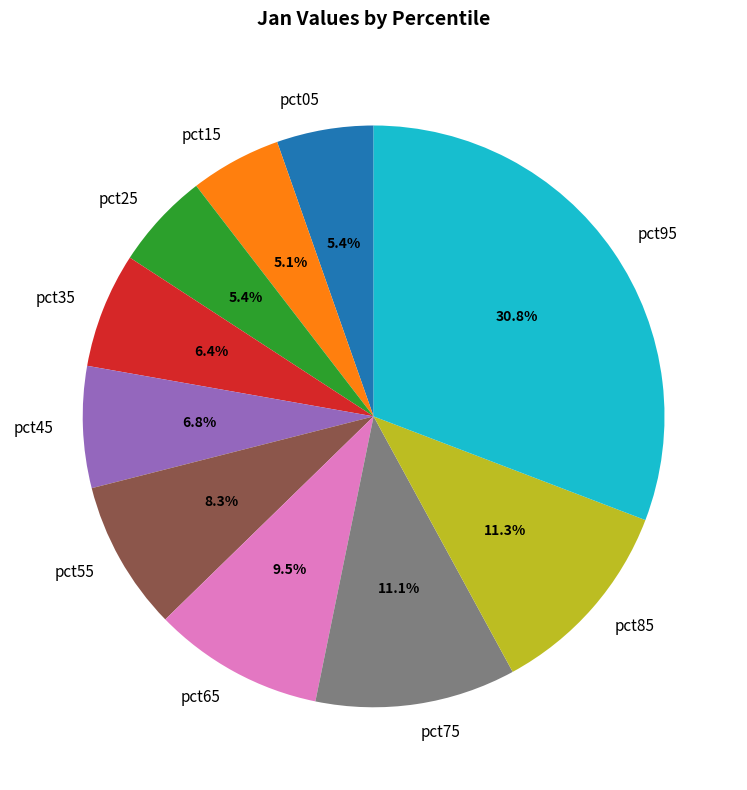

What portion of the pie excludes pct05?

94.6%